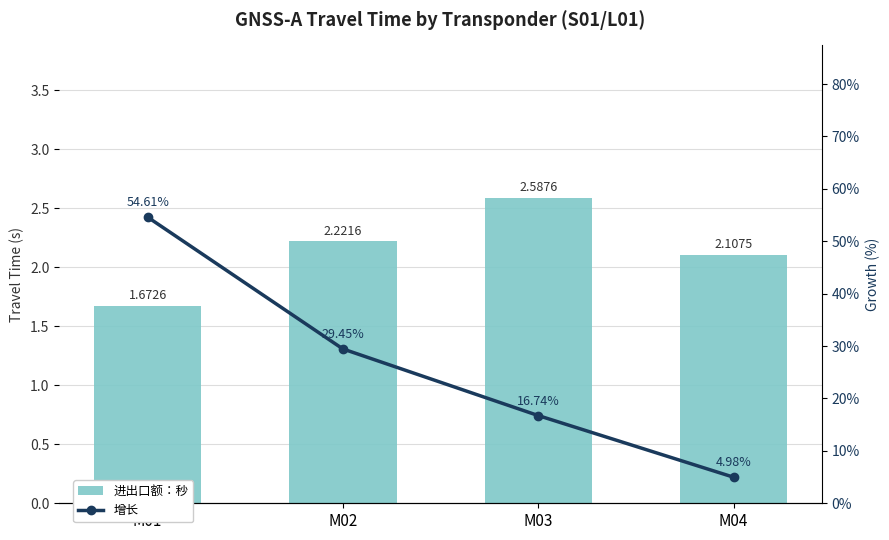

What is the value of the Travel Time: 亿秒 bar at the 1st from the left?

1.7